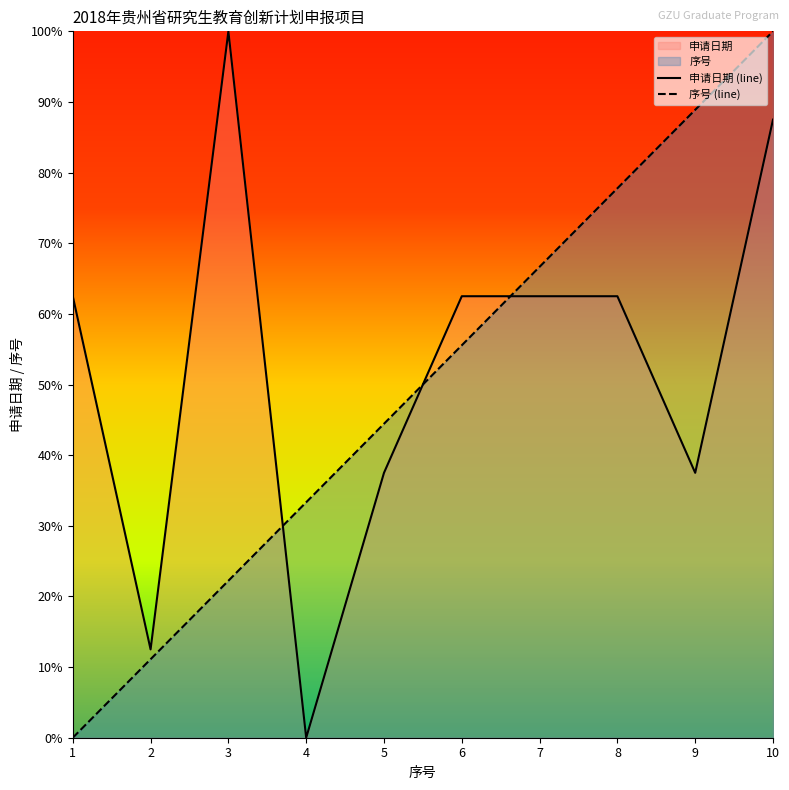

Is the value of 序号 (line) at 7 greater than the value of 申请日期 (line) at 6?

Yes